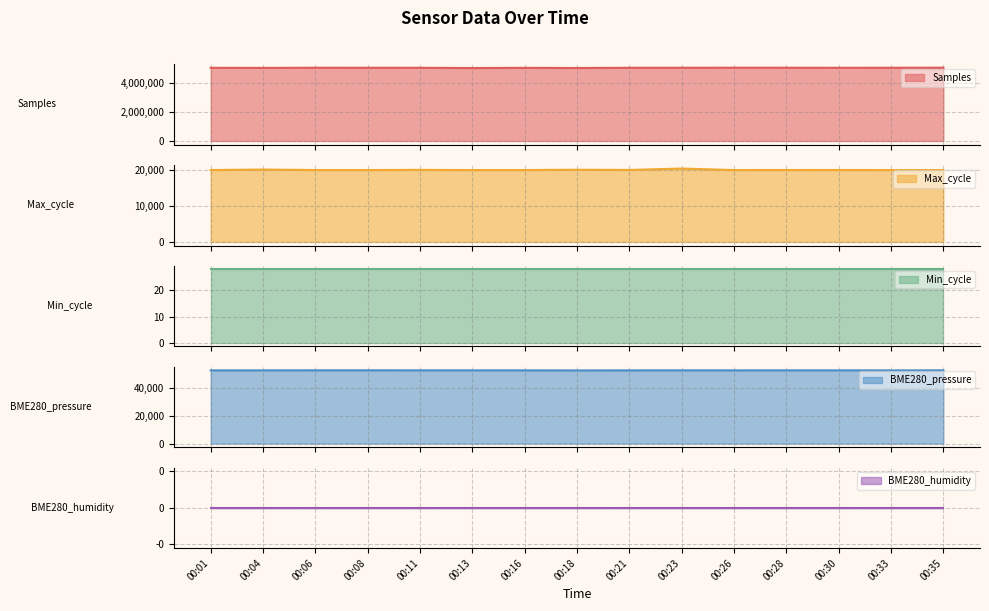

Is it true that Max_cycle equals 26947.5 at 00:11?

False